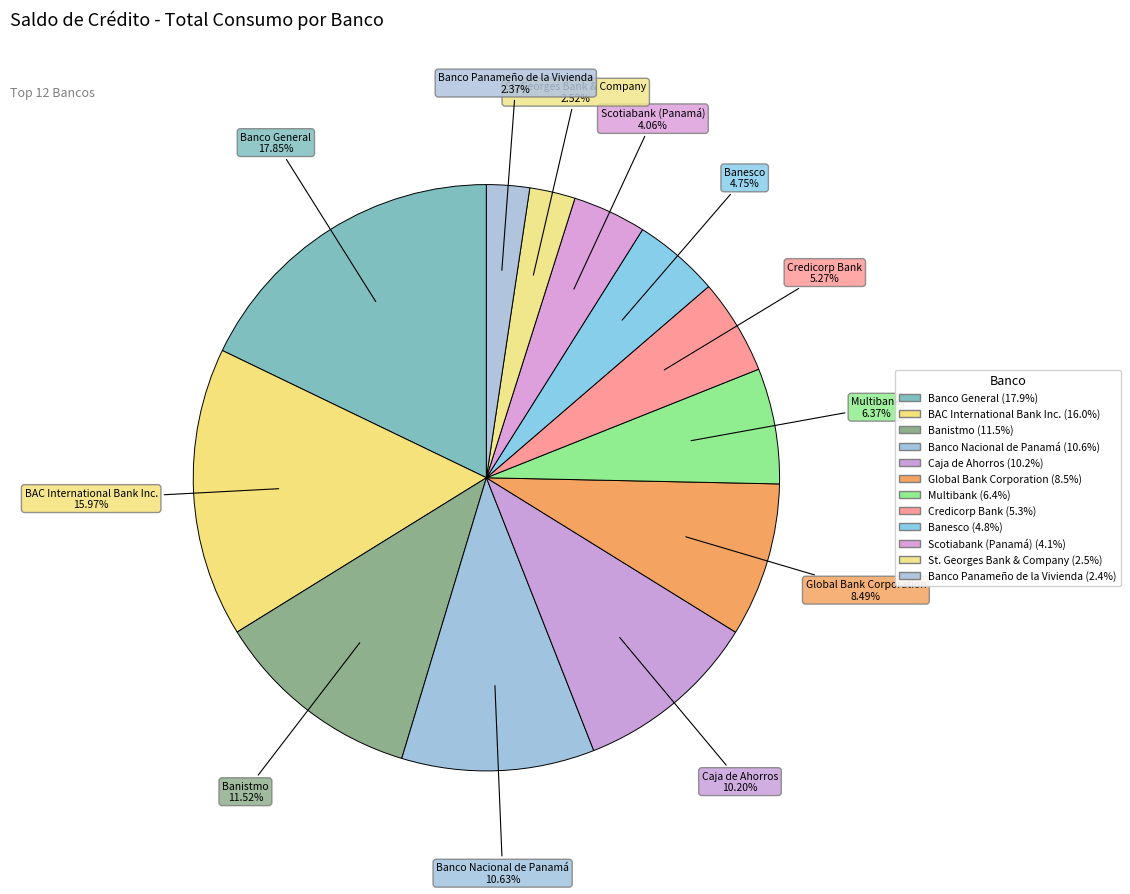

To the nearest percent, what is the difference between the largest and smallest slice percentages?

15%